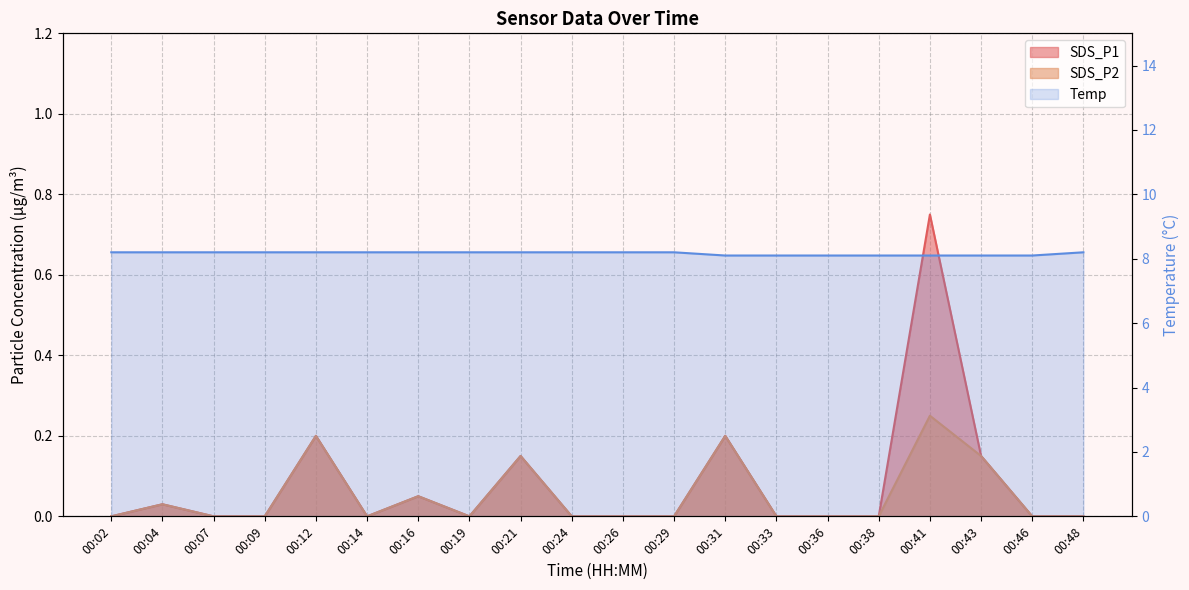

True or false: SDS_P1 has more than 1 points higher than both neighbors.

True